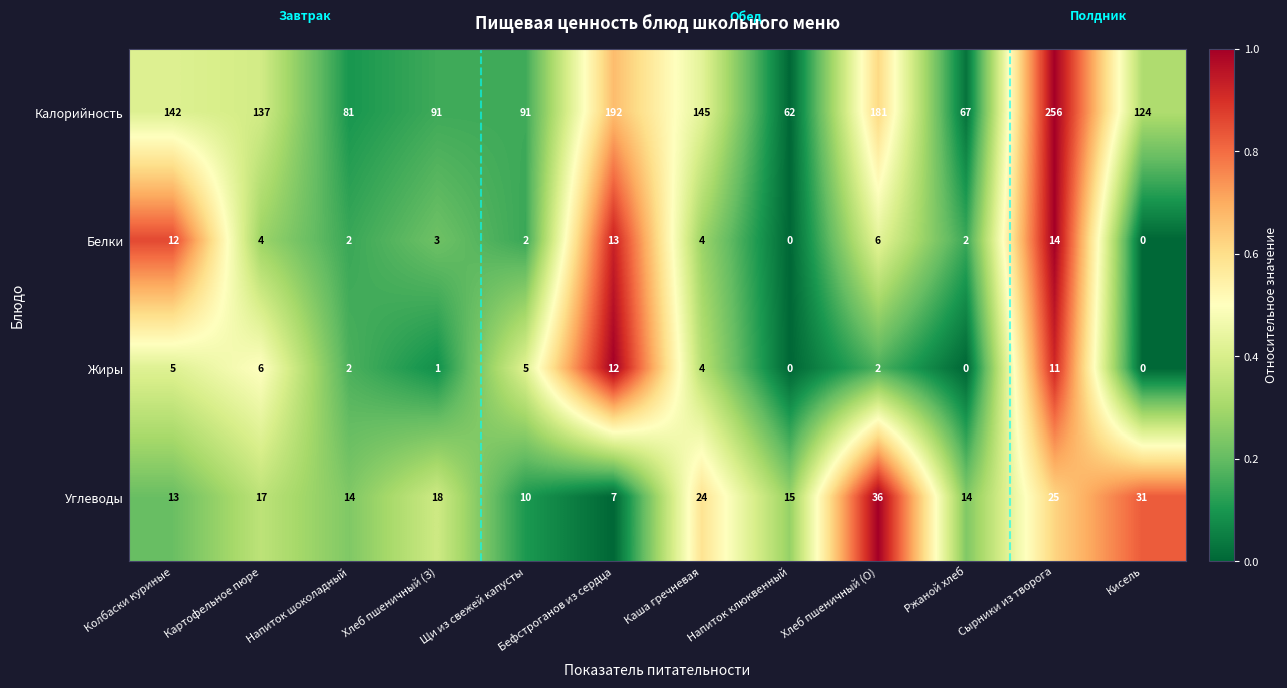

How many positive values does the Жиры series have?

9